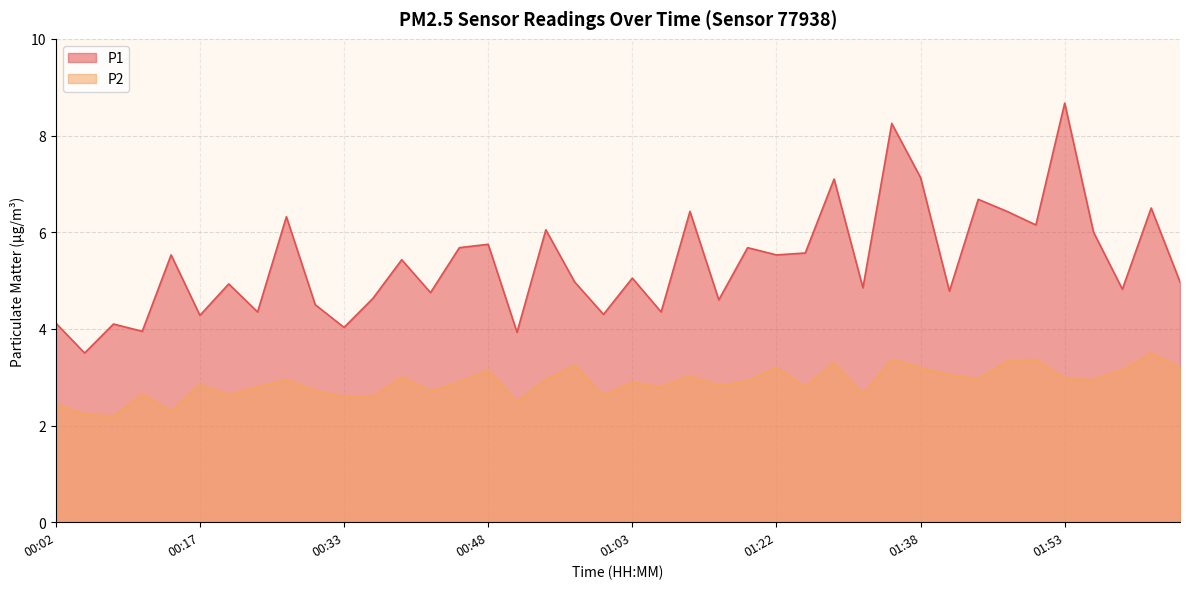

The value of P1 at 00:23 is 5.7. True or false?

False